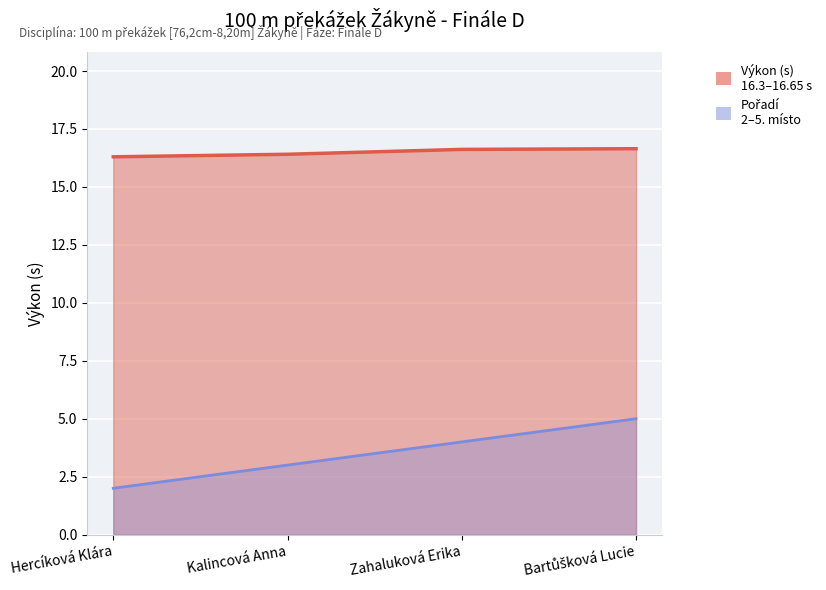

What is the label of the 1st point from the right?

Bartůšková Lucie